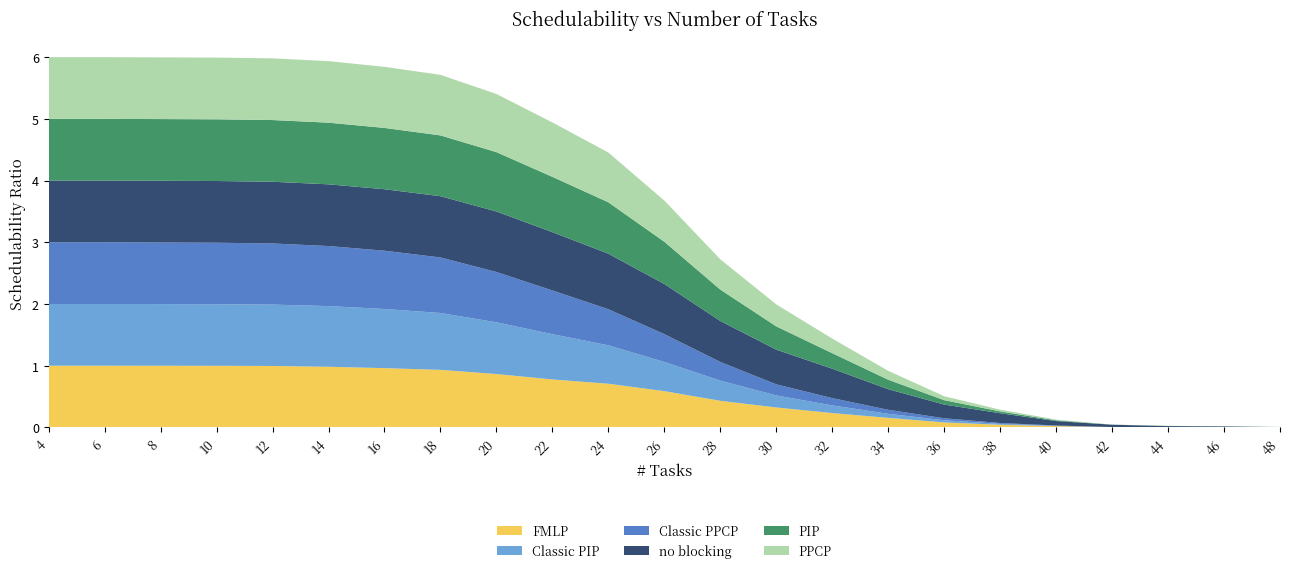

Reading left to right, what are all the values shown in this chart?

FMLP: 4=1.0	6=1.0	8=1.0	10=1.0	12=1.0	14=1.0	16=1.0	18=0.9	20=0.9	22=0.8	24=0.7	26=0.6	28=0.4	30=0.3	32=0.2	34=0.2	36=0.1	38=0.0	40=0.0	42=0.0	44=0.0	46=0.0	48=0.0
Classic PIP: 4=1.0	6=1.0	8=1.0	10=1.0	12=1.0	14=1.0	16=1.0	18=0.9	20=0.8	22=0.7	24=0.6	26=0.5	28=0.3	30=0.2	32=0.1	34=0.1	36=0.0	38=0.0	40=0.0	42=0.0	44=0.0	46=0.0	48=0.0
Classic PPCP: 4=1.0	6=1.0	8=1.0	10=1.0	12=1.0	14=1.0	16=0.9	18=0.9	20=0.8	22=0.7	24=0.6	26=0.5	28=0.3	30=0.2	32=0.1	34=0.1	36=0.0	38=0.0	40=0.0	42=0.0	44=0.0	46=0.0	48=0.0
no blocking: 4=1.0	6=1.0	8=1.0	10=1.0	12=1.0	14=1.0	16=1.0	18=1.0	20=1.0	22=0.9	24=0.9	26=0.8	28=0.7	30=0.6	32=0.5	34=0.3	36=0.2	38=0.2	40=0.1	42=0.0	44=0.0	46=0.0	48=0.0
PIP: 4=1.0	6=1.0	8=1.0	10=1.0	12=1.0	14=1.0	16=1.0	18=1.0	20=1.0	22=0.9	24=0.8	26=0.7	28=0.5	30=0.4	32=0.3	34=0.2	36=0.1	38=0.0	40=0.0	42=0.0	44=0.0	46=0.0	48=0.0
PPCP: 4=1.0	6=1.0	8=1.0	10=1.0	12=1.0	14=1.0	16=1.0	18=1.0	20=0.9	22=0.9	24=0.8	26=0.7	28=0.5	30=0.4	32=0.2	34=0.1	36=0.1	38=0.0	40=0.0	42=0.0	44=0.0	46=0.0	48=0.0